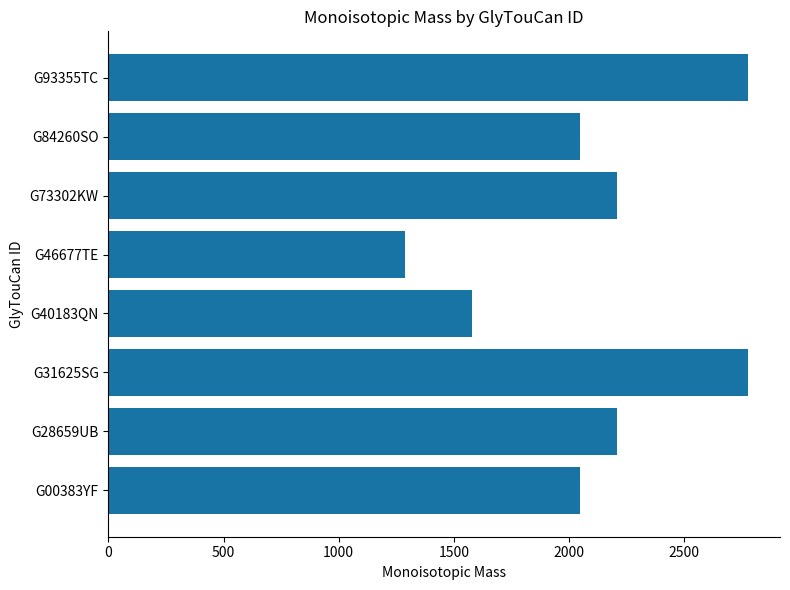

Is it true that the value at G00383YF is 2046.8?

True